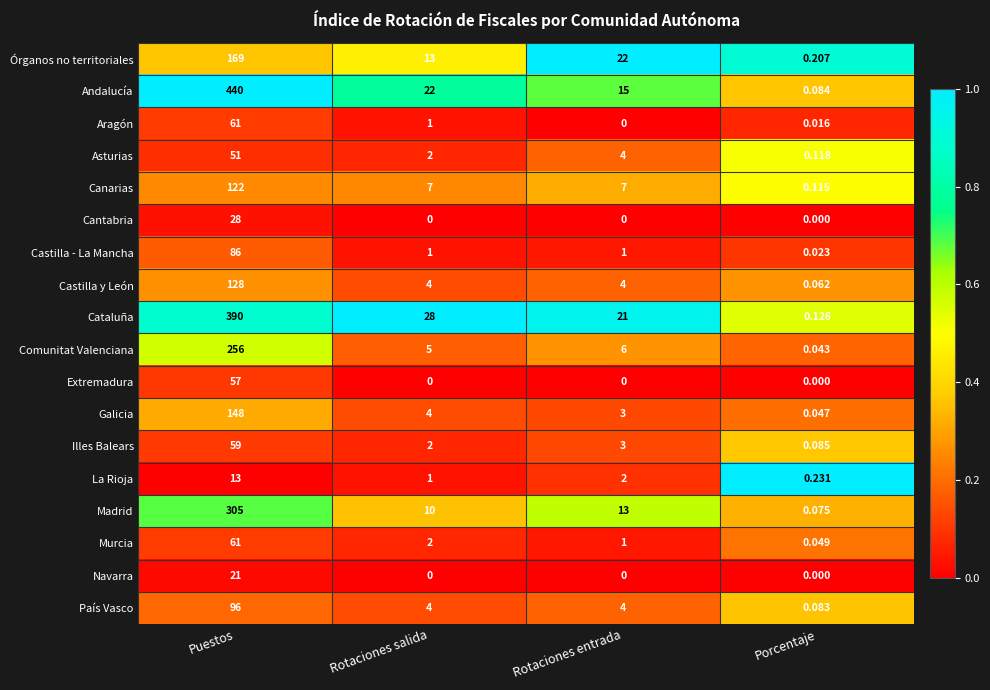

Which series has the largest total across all categories?

Andalucía